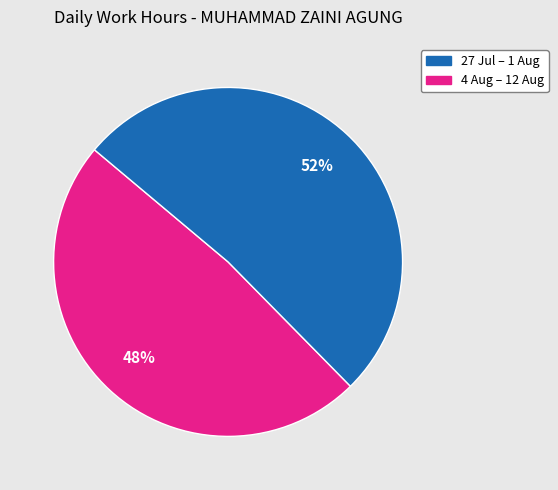

Does any single category account for the majority?

Yes